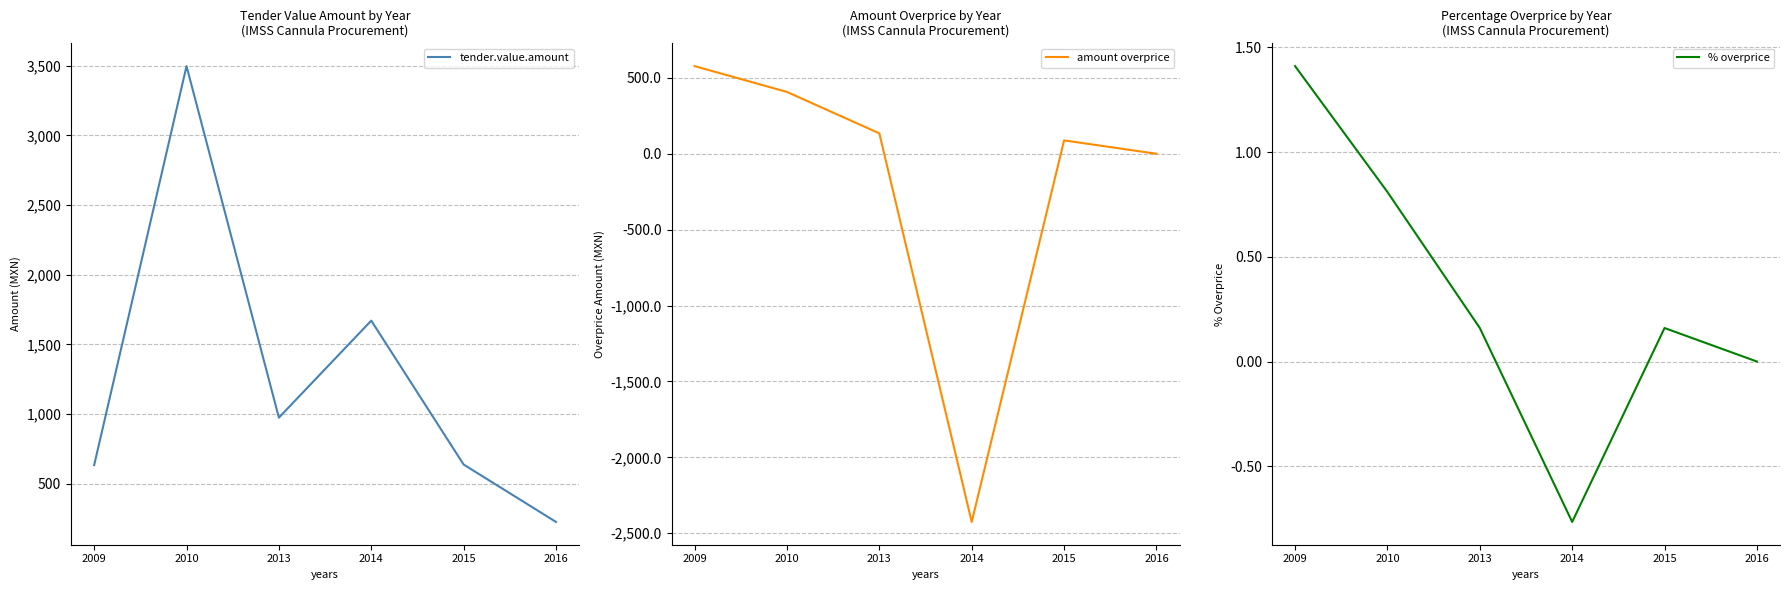

What is the spread (max minus min) of values at 2013?

974.2